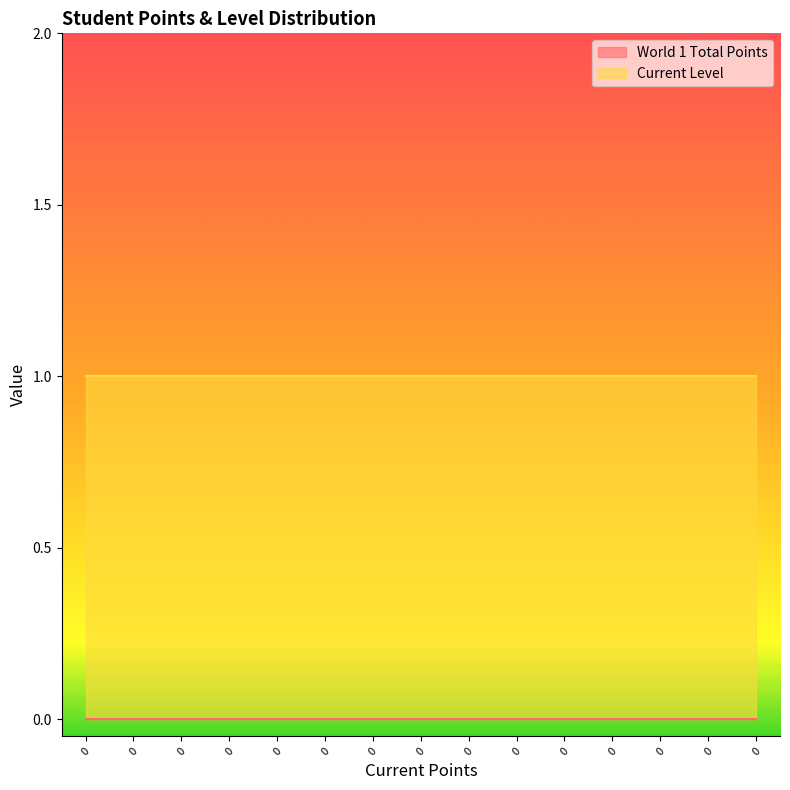

Reading left to right, list all the values displayed in this chart.

World 1 Total Points: 0	0	0	0	0	0	0	0	0	0	0	0	0	0	0
Current Level: 1	1	1	1	1	1	1	1	1	1	1	1	1	1	1